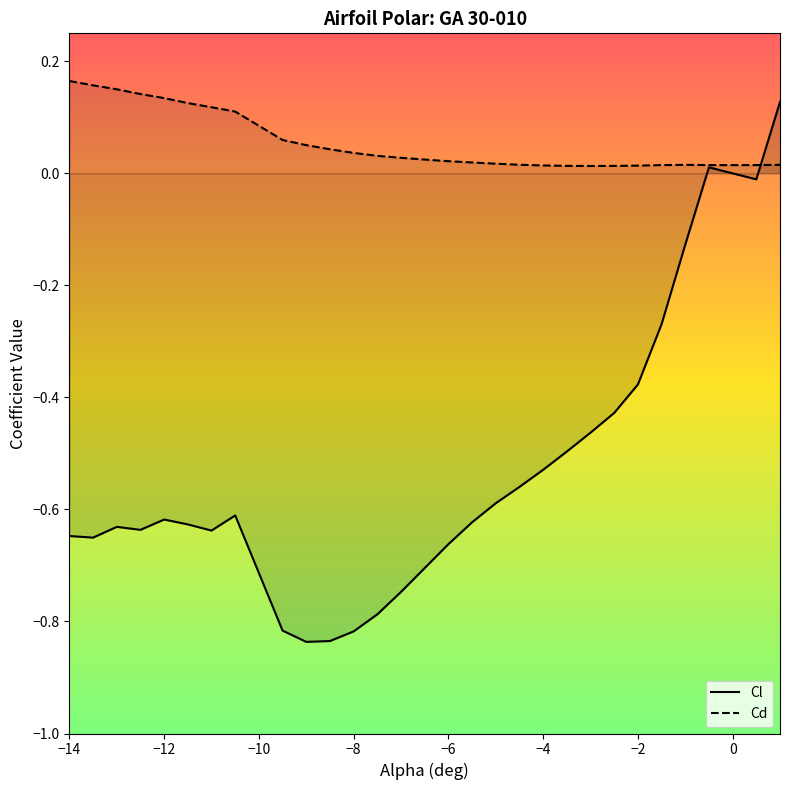

Does the chart have visible grid lines?

No